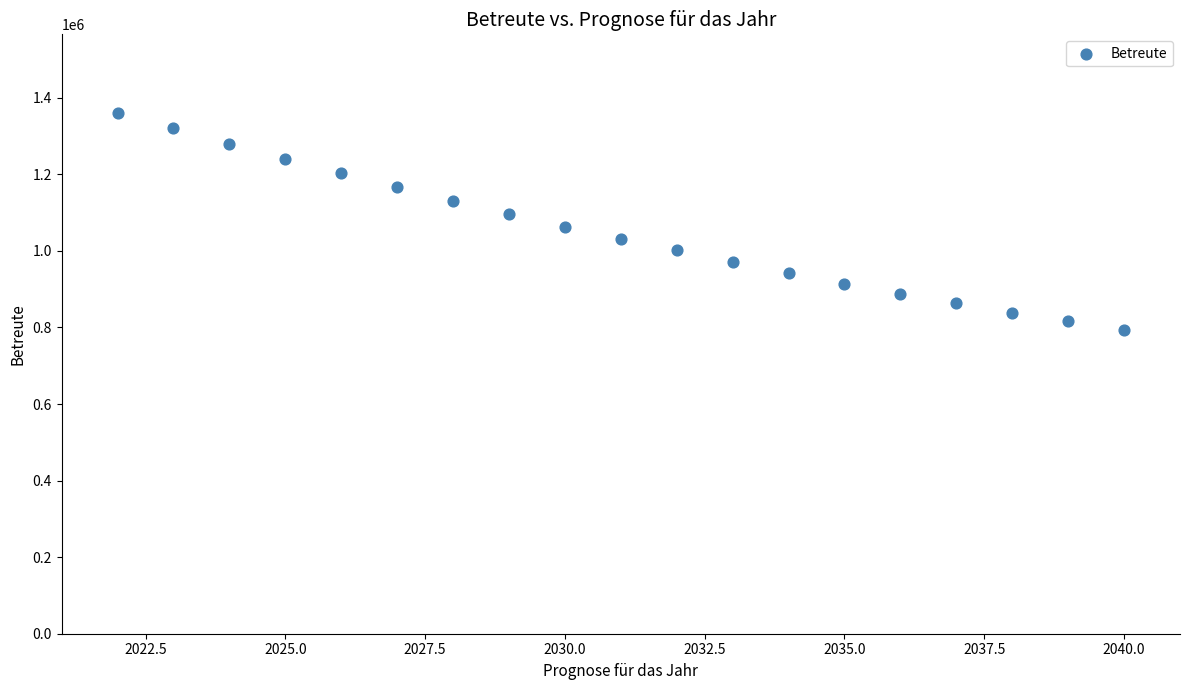

What is the range of Y values (max minus min)?

567054.2